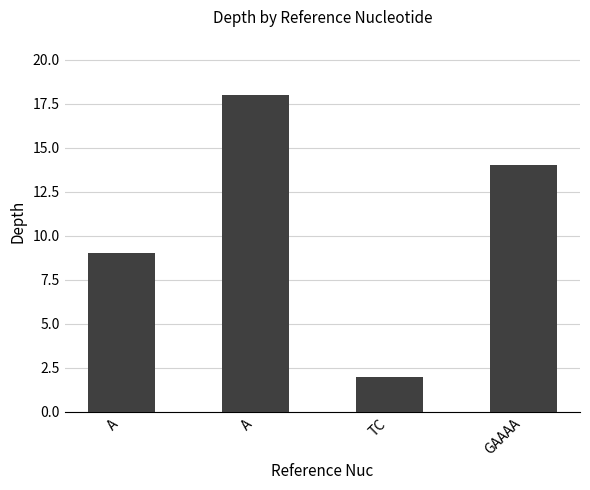

Which label corresponds to the largest value in the chart?

A